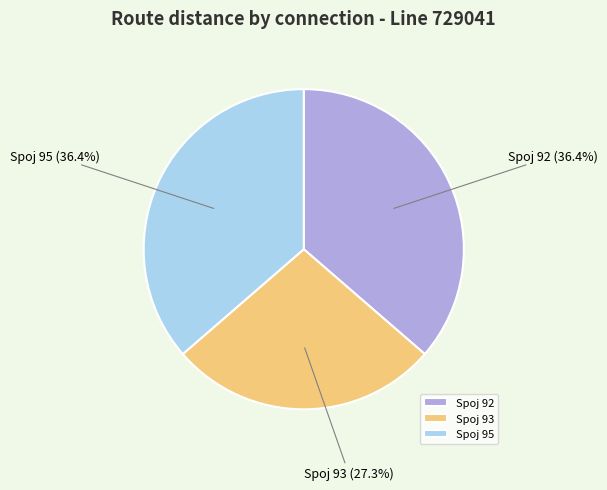

Does any single category account for the majority?

No